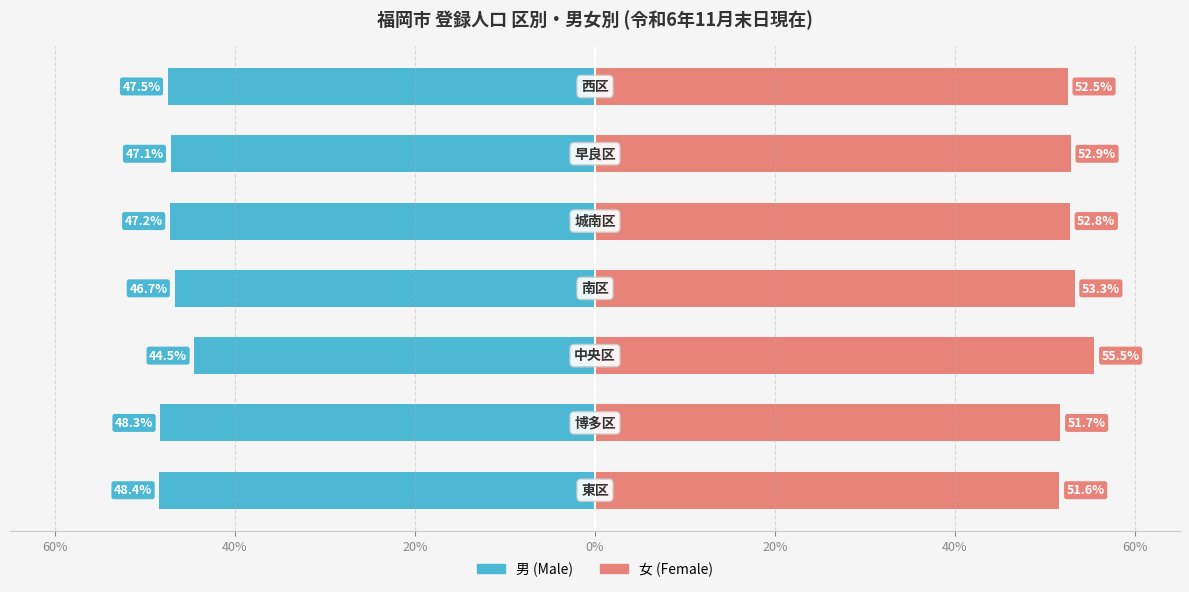

What is the maximum value shown in the chart?

55.5